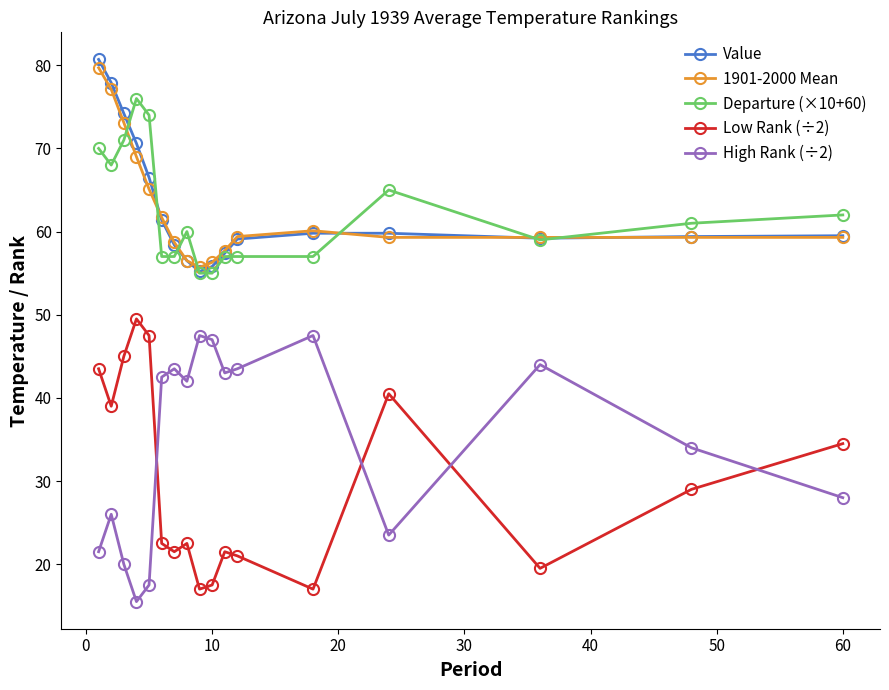

What is the value of the Value point at the 5th from the left?

66.5